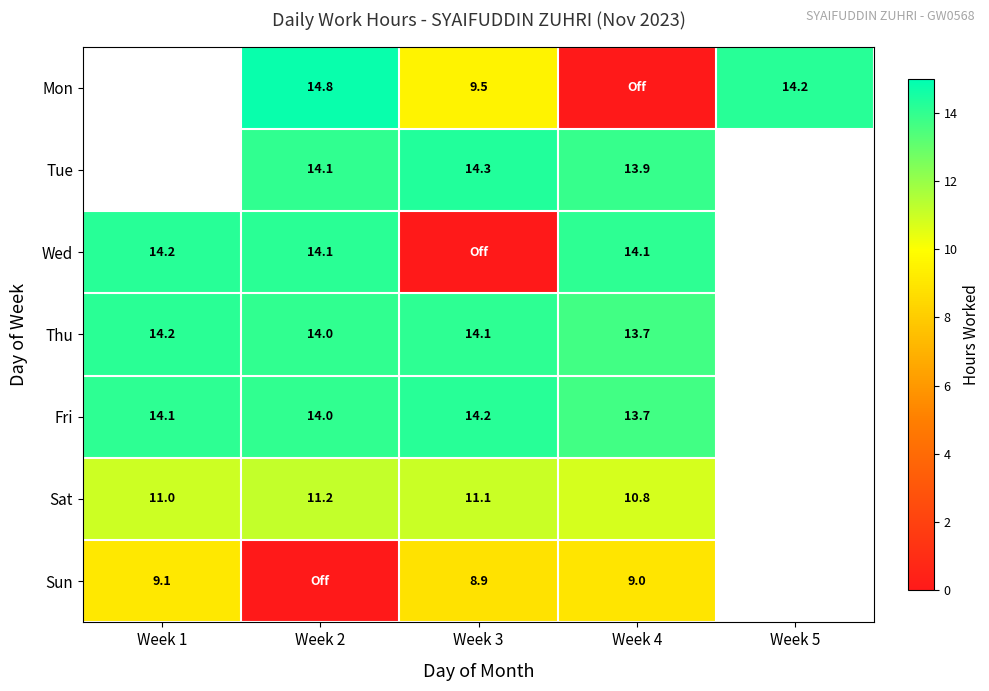

What is the difference between the Sun values at Week 2 and Week 4?

9.0